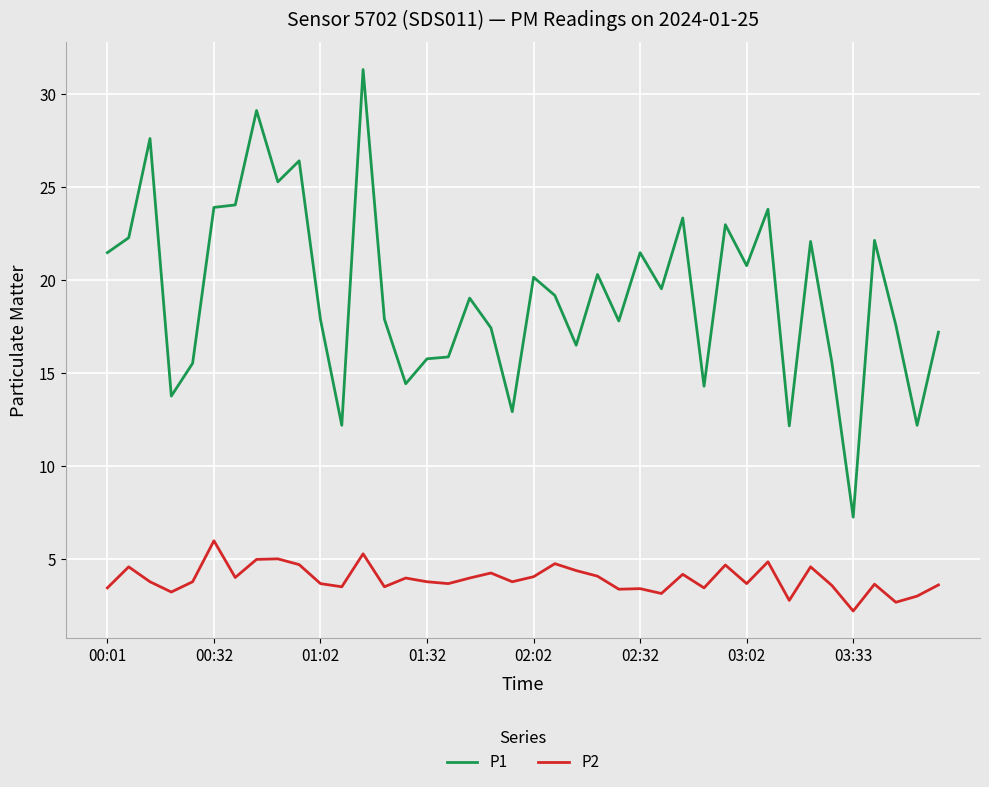

Which series has the largest total across all categories?

P1